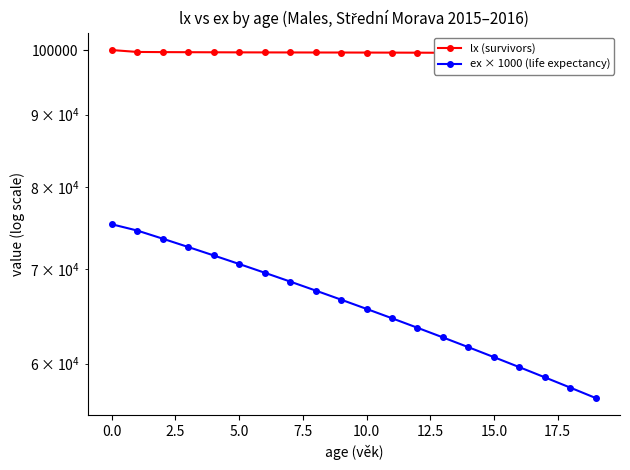

List the series in order of their overall mean, highest first.

lx (survivors), ex × 1000 (life expectancy)